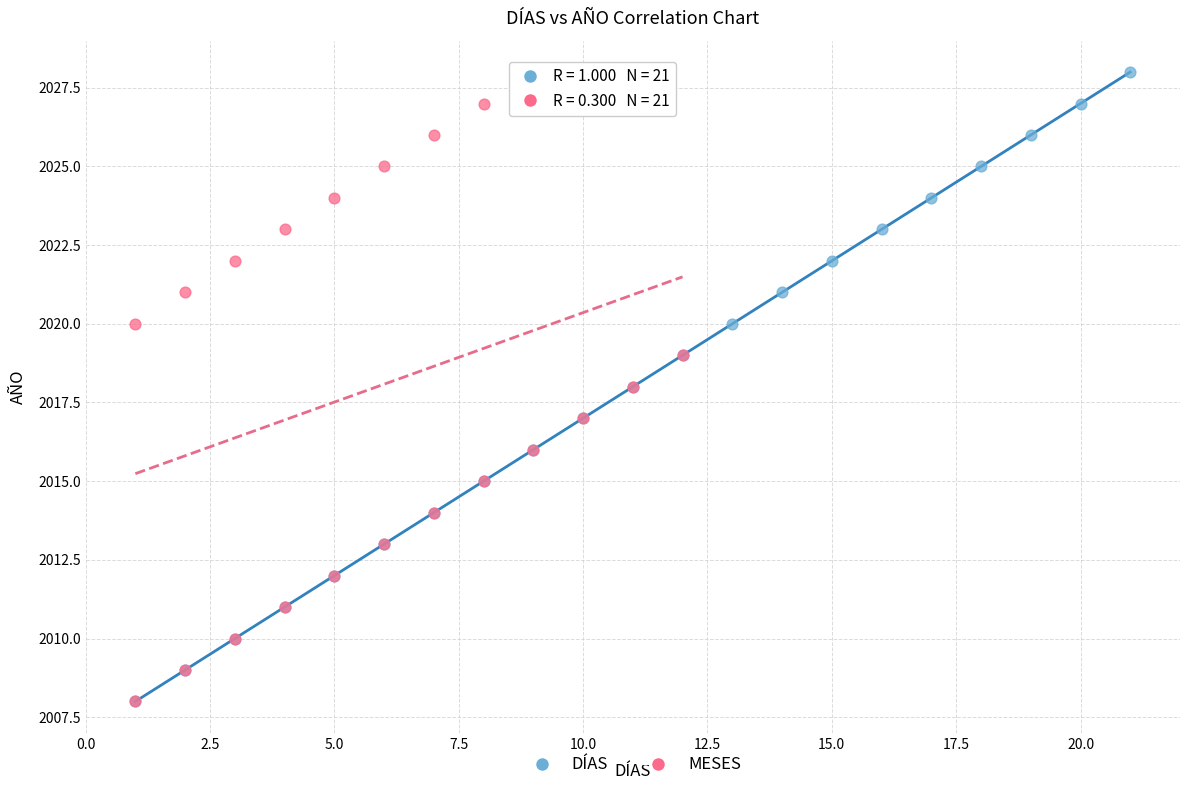

What are all the series names shown in the legend?

DÍAS, MESES